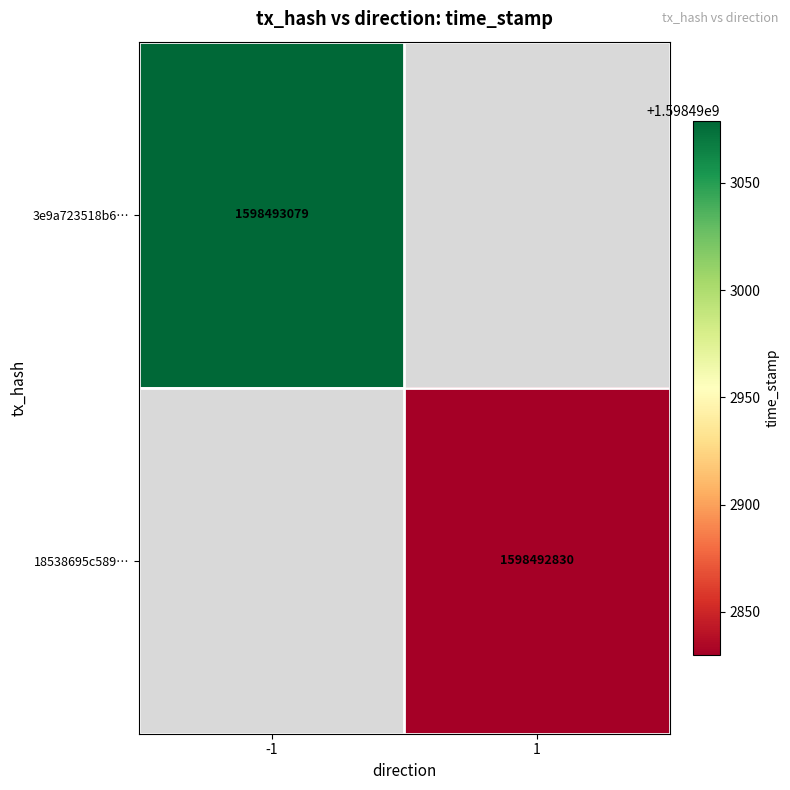

Which category has the highest value in the 18538695c58921429969958bed4bc3911ed7dad series?

1